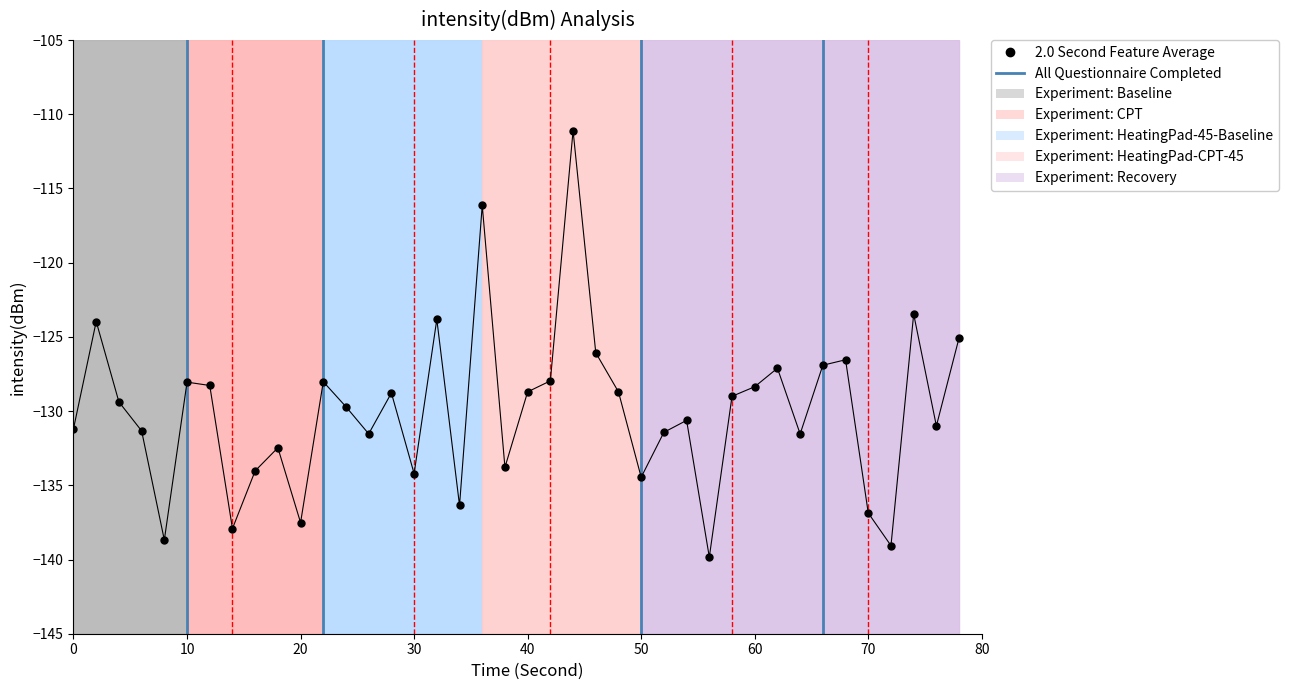

How many series are shown in this chart?

1